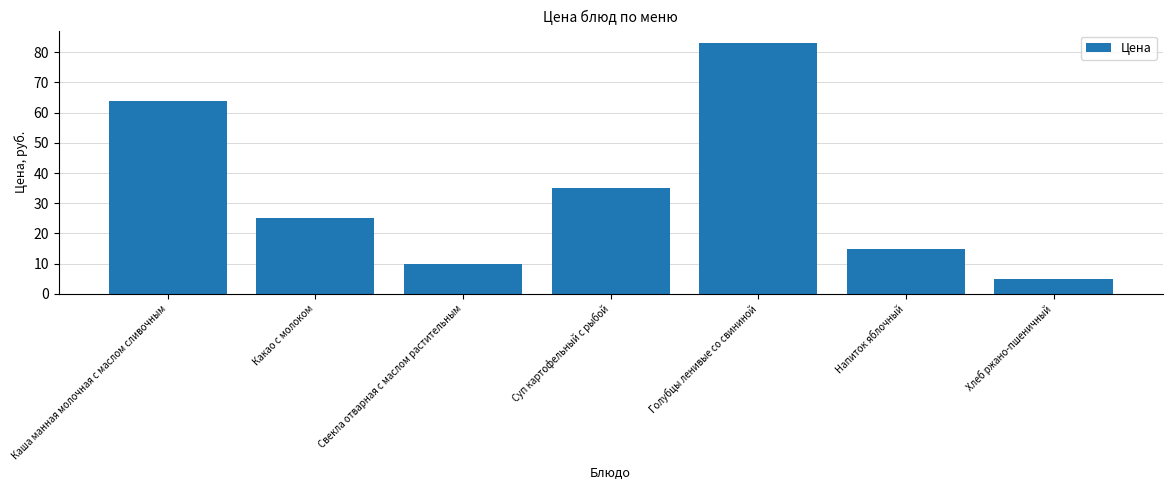

How many categories are shown in the chart?

7